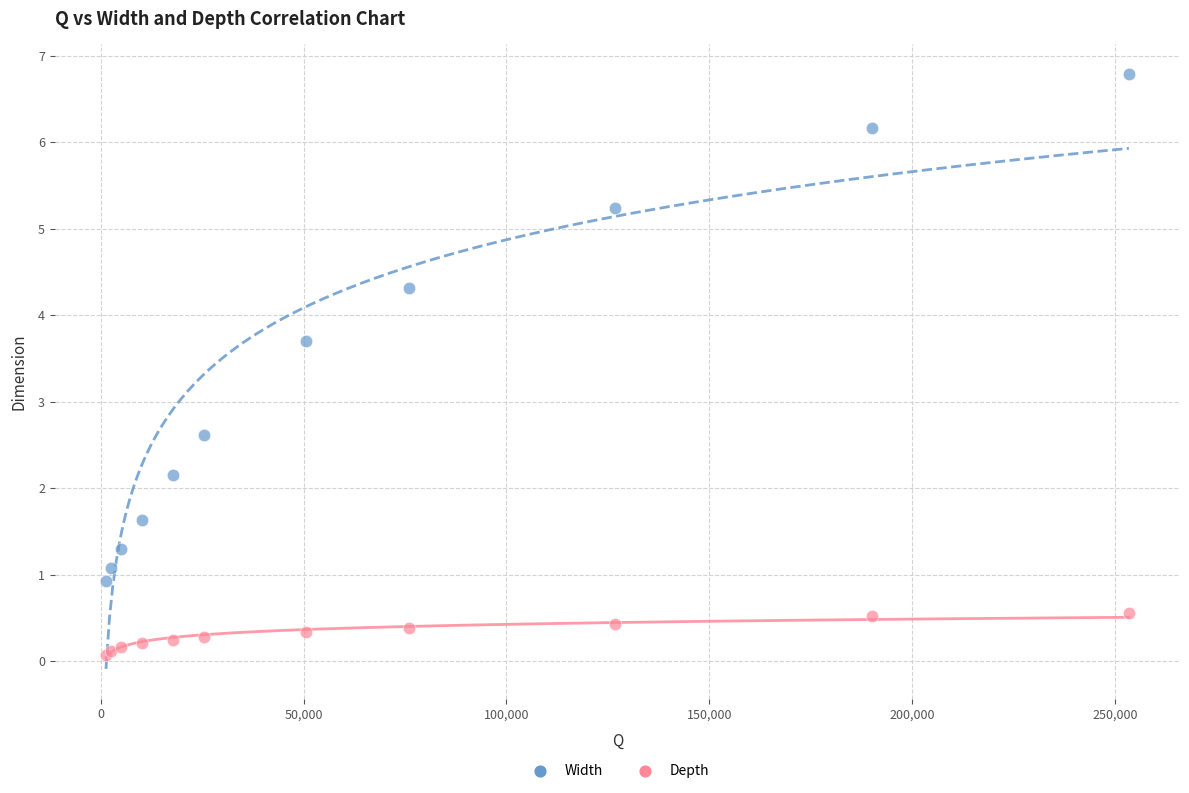

Which series reaches the minimum Y coordinate?

Depth